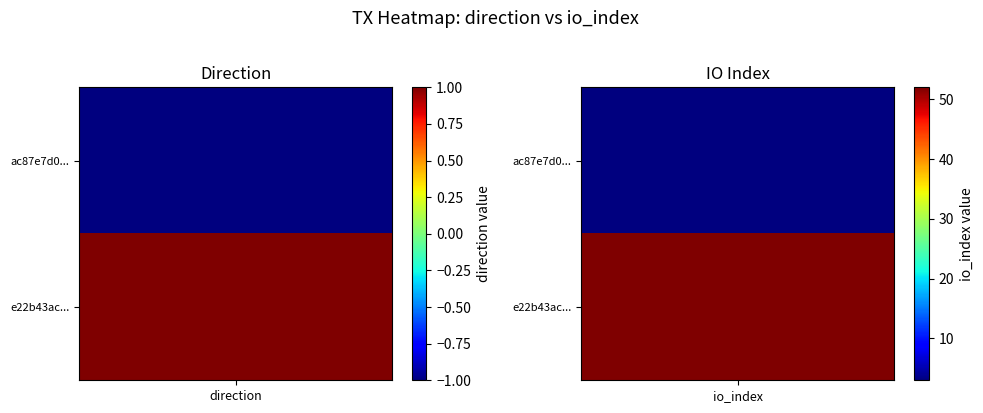

Between 0 and 1, which series saw the biggest shift?

e22b43ac82833b2bc937e25eaaa0aa82bd7e928